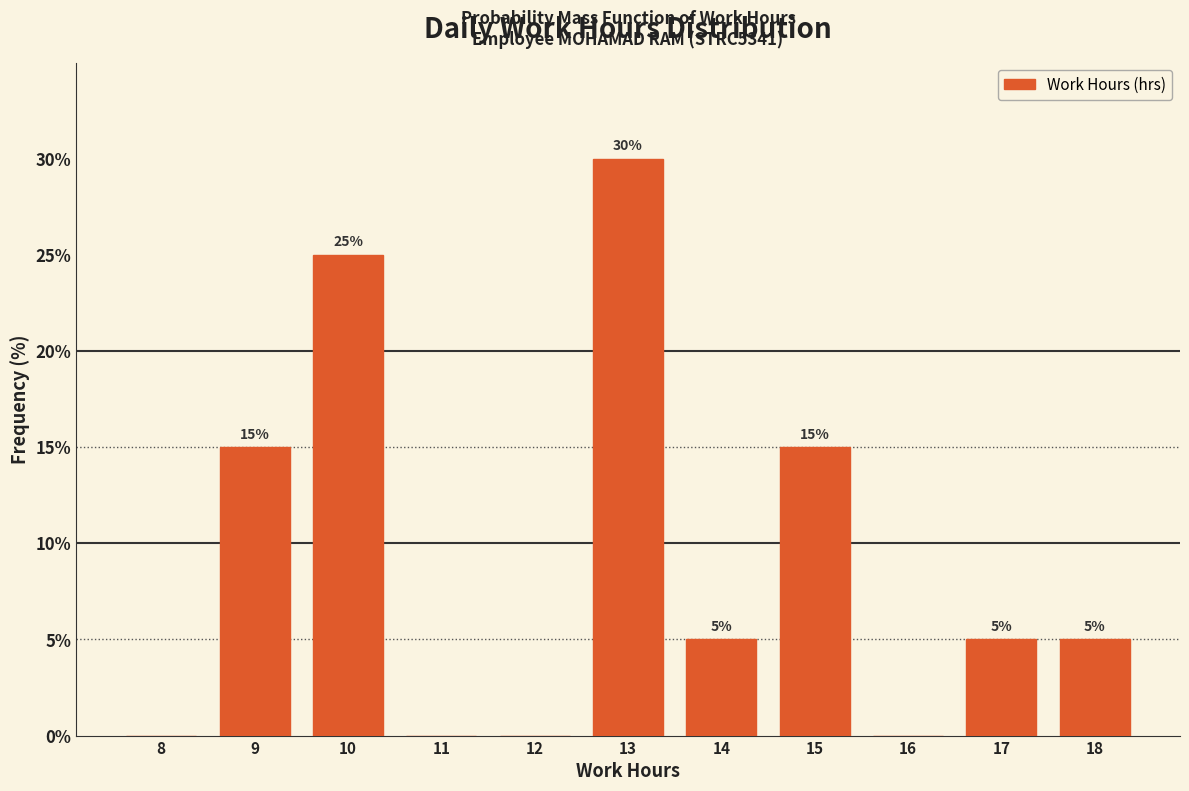

Reading left to right, list all the values displayed in this chart.

8=0	9=15	10=25	11=0	12=0	13=30	14=5	15=15	16=0	17=5	18=5